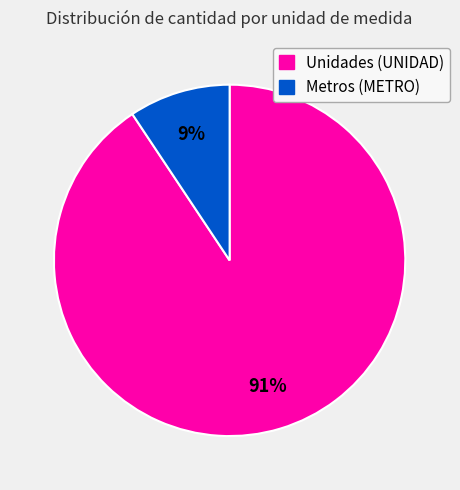

Does any single category account for the majority?

Yes